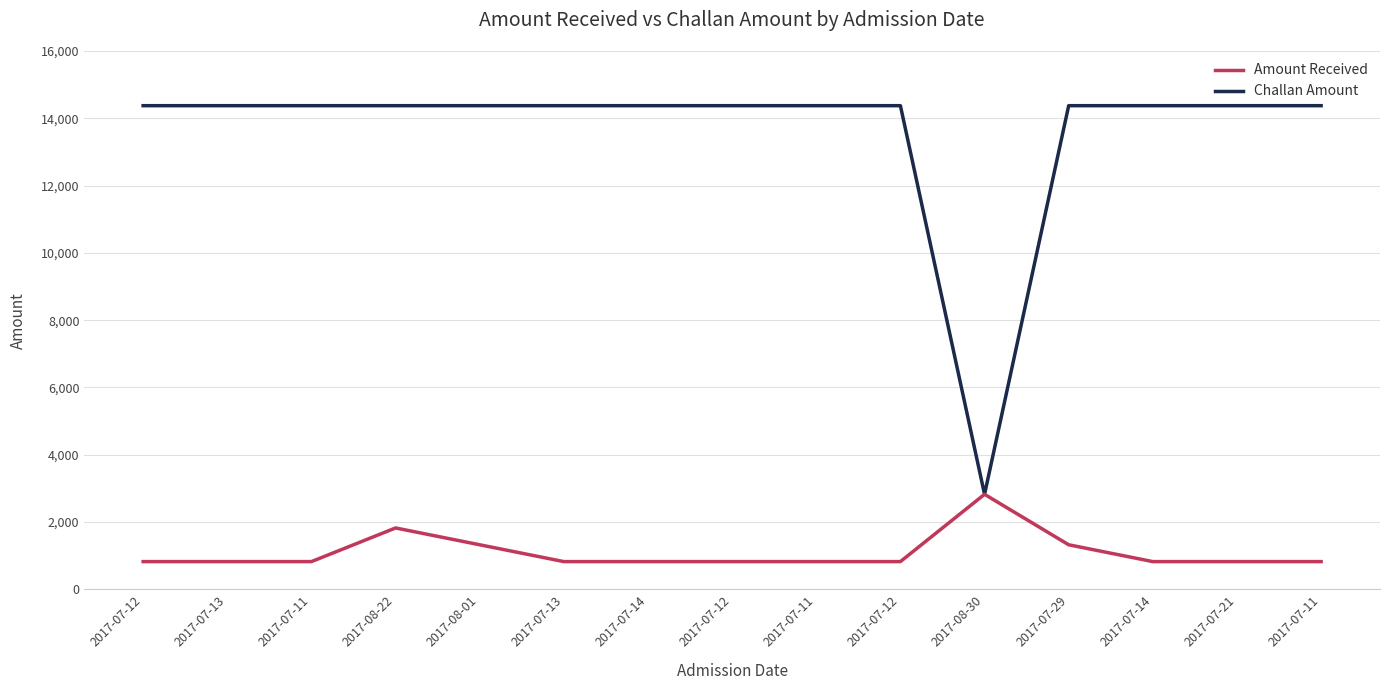

Rank the categories by Amount Received value from lowest to highest.

2017-07-12, 2017-07-13, 2017-07-11, 2017-07-13, 2017-07-14, 2017-07-12, 2017-07-11, 2017-07-12, 2017-07-14, 2017-07-21, 2017-07-11, 2017-08-01, 2017-07-29, 2017-08-22, 2017-08-30